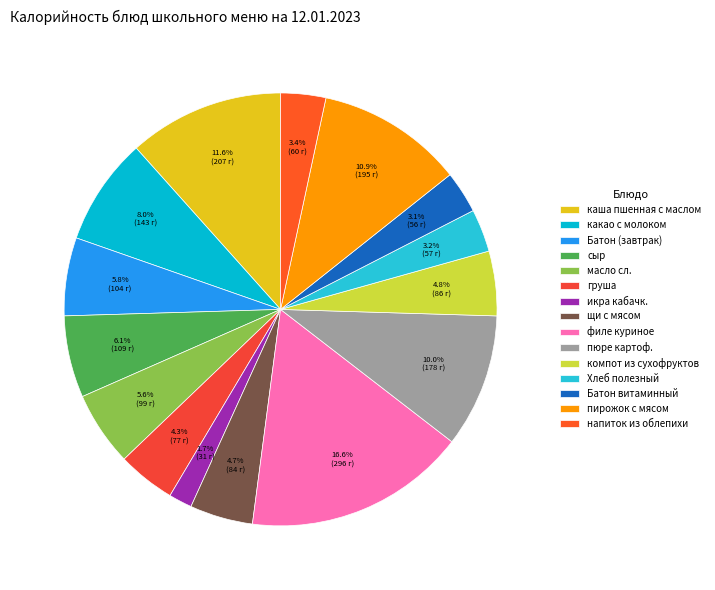

To the nearest percent, what is the combined percentage of напиток из облепихи and Батон витаминный?

7%